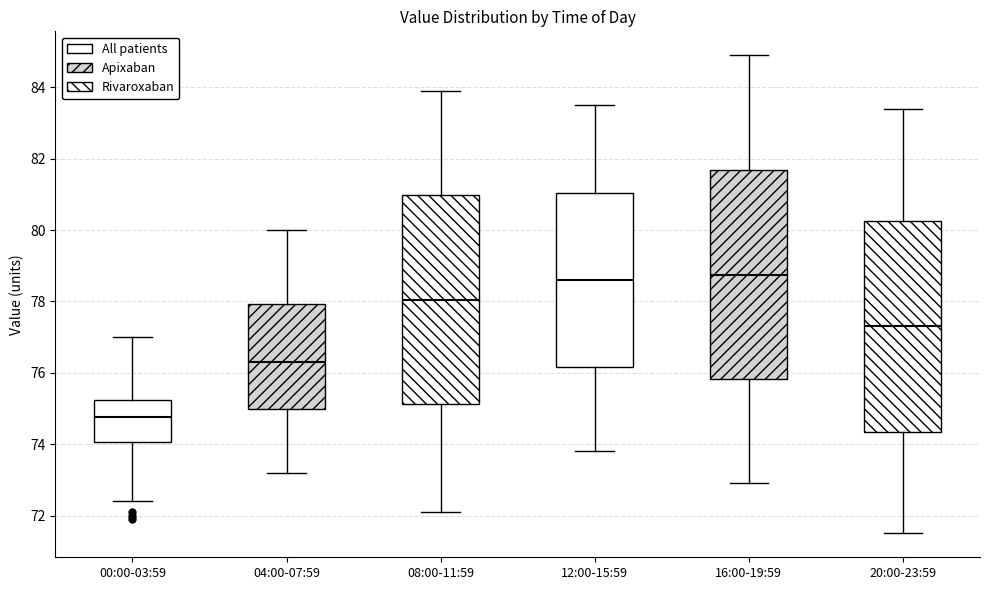

Reading left to right, transcribe this box plot: for each box, give where its median line is, the range the box spans, and where its two whiskers end, as read against the y-axis. The values are not printed on the chart, so give them approximately, as read against the axis.

00:00-03:59: median 74.8, box 74.0 to 75.2, whiskers 72.4 to 77.0
04:00-07:59: median 76.4, box 75.0 to 78.0, whiskers 73.2 to 80.0
08:00-11:59: median 78.0, box 75.2 to 81.0, whiskers 72.2 to 84.0
12:00-15:59: median 78.6, box 76.2 to 81.0, whiskers 73.8 to 83.6
16:00-19:59: median 78.8, box 75.8 to 81.6, whiskers 73.0 to 85.0
20:00-23:59: median 77.4, box 74.4 to 80.2, whiskers 71.6 to 83.4